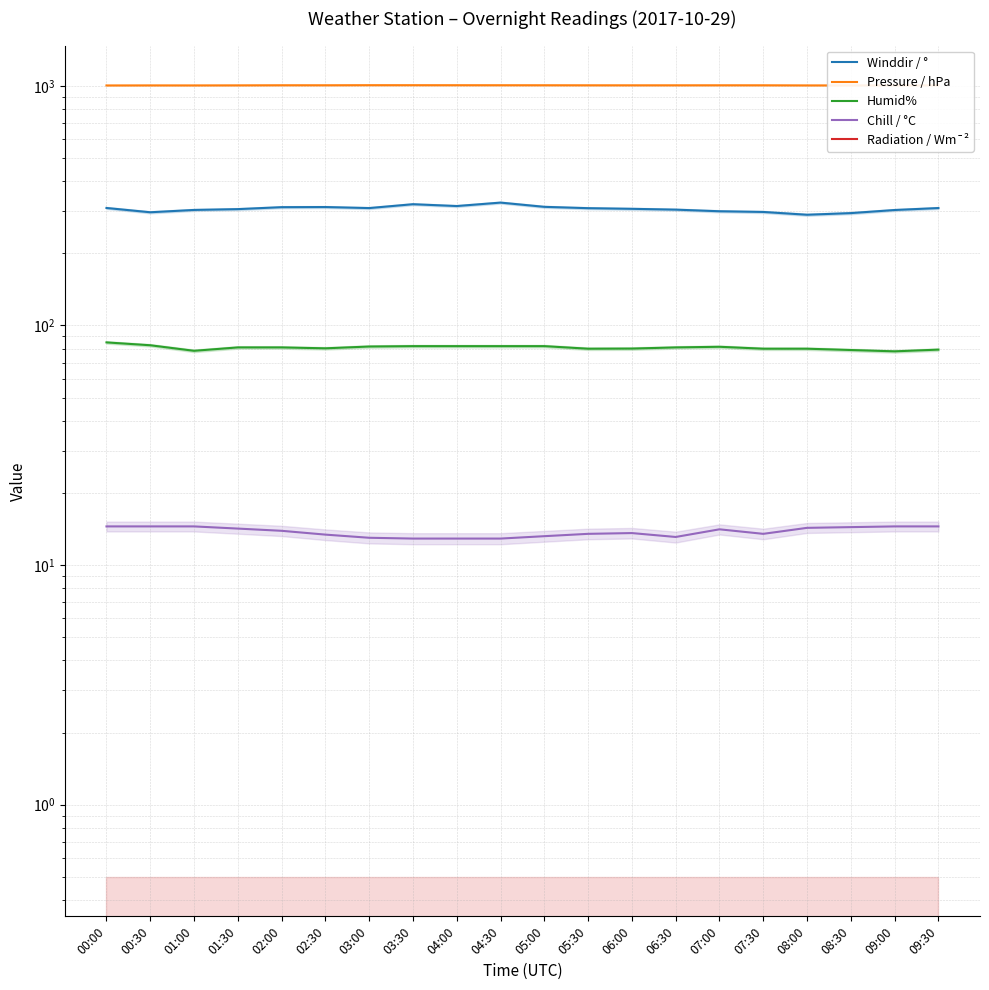

At how many categories does at least one series exceed 507?

20